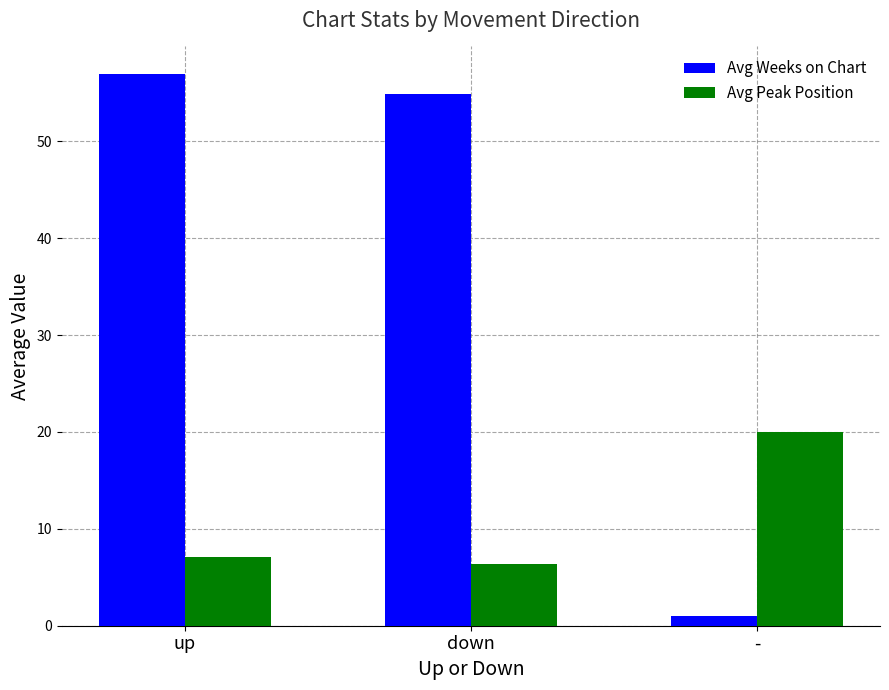

List the series in order of their peak value, highest first.

Avg Weeks on Chart, Avg Peak Position